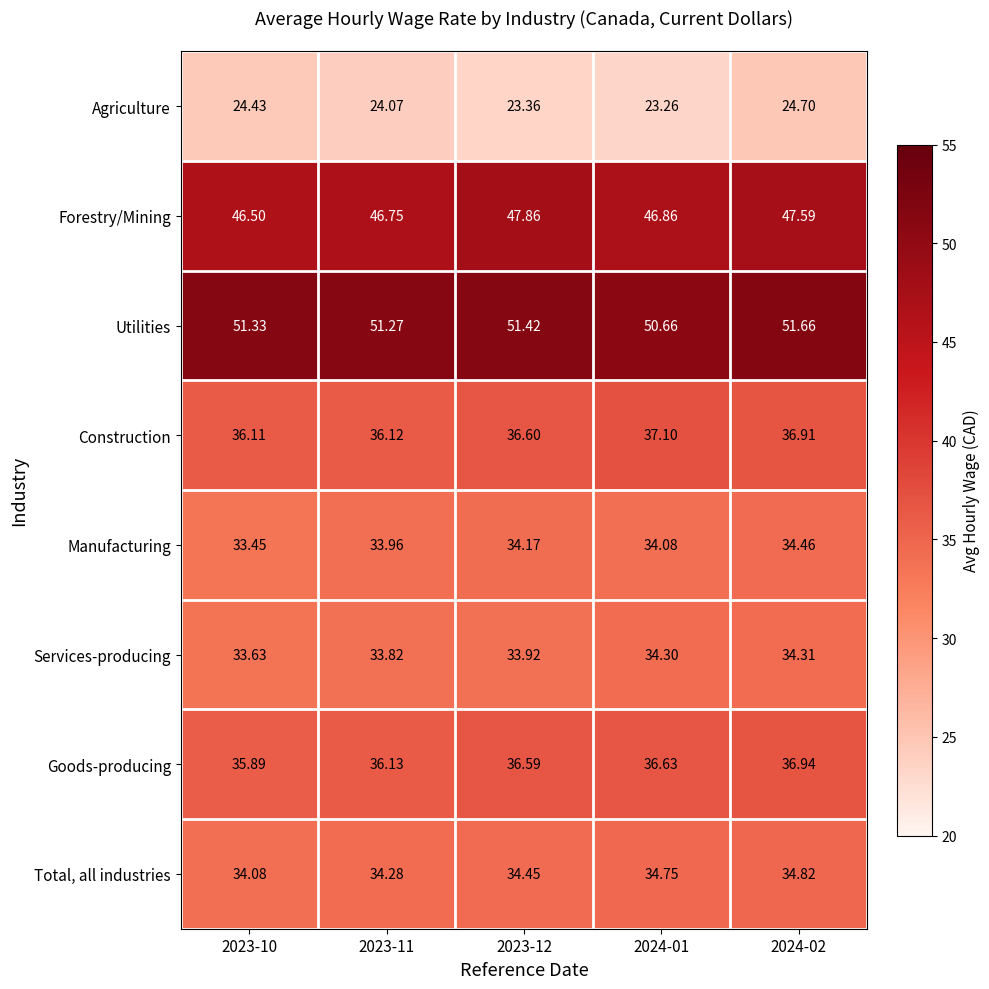

Which series has the largest total across all categories?

Utilities